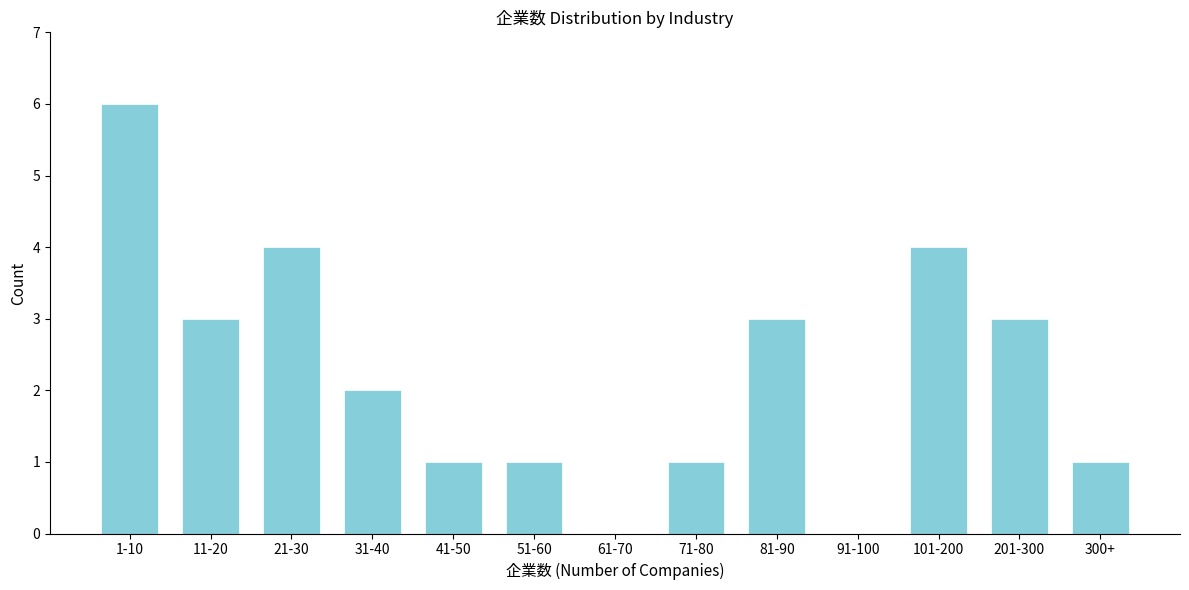

Reading left to right, transcribe all the data shown in this chart.

1-10=6	11-20=3	21-30=4	31-40=2	41-50=1	51-60=1	61-70=0	71-80=1	81-90=3	91-100=0	101-200=4	201-300=3	300+=1